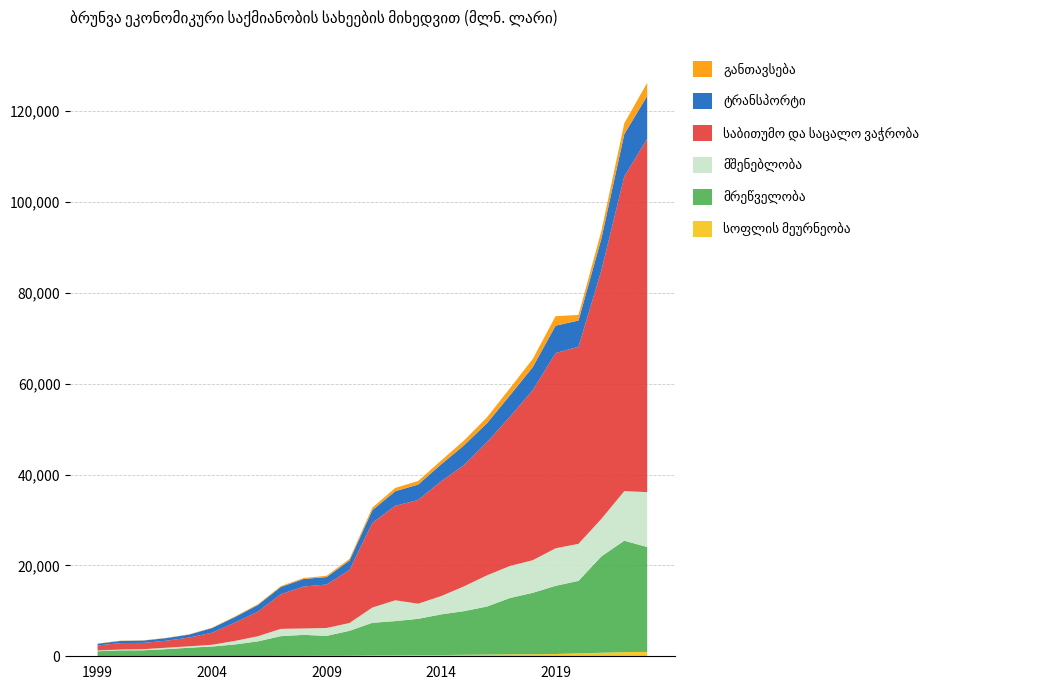

Reading left to right, extract all data points from this chart.

სოფლის მეურნეობა: 1999=14.5	2000=8.4	2001=10.1	2002=12.0	2003=16.9	2004=25.9	2005=38.0	2006=46.1	2007=76.6	2008=90.1	2009=108.0	2010=115.8	2011=179.4	2012=204.8	2013=237.3	2014=263.0	2015=330.8	2016=368.0	2017=425.9	2018=446.9	2019=498.4	2020=653.0	2021=773.7	2022=915.5	2023=969.0
მრეწველობა: 1999=1090.6	2000=1284.7	2001=1305.7	2002=1554.9	2003=1867.6	2004=2124.5	2005=2567.0	2006=3236.0	2007=4350.2	2008=4619.9	2009=4382.6	2010=5486.3	2011=7186.6	2012=7535.6	2013=8006.1	2014=8953.4	2015=9603.9	2016=10571.8	2017=12384.4	2018=13518.5	2019=15005.2	2020=15937.7	2021=21214.9	2022=24517.0	2023=23074.8
მშენებლობა: 1999=183.0	2000=182.7	2001=243.8	2002=318.0	2003=309.5	2004=387.9	2005=779.9	2006=1125.5	2007=1604.7	2008=1412.0	2009=1740.2	2010=1721.7	2011=3367.9	2012=4581.1	2013=3327.6	2014=4027.6	2015=5447.1	2016=6863.2	2017=7051.2	2018=7171.3	2019=8263.2	2020=8157.7	2021=8250.7	2022=10913.7	2023=12077.0
საბითუმო და საცალო ვაჭრობა: 1999=1095.0	2000=1429.9	2001=1387.0	2002=1535.0	2003=1919.6	2004=2648.0	2005=4015.7	2006=5396.7	2007=7613.5	2008=9231.2	2009=9556.8	2010=11670.0	2011=18637.3	2012=20791.0	2013=22819.9	2014=25249.5	2015=26690.5	2016=29284.7	2017=32816.3	2018=37409.5	2019=42955.4	2020=43355.6	2021=54678.9	2022=69244.6	2023=77760.5
ტრანსპორტი: 1999=380.9	2000=469.7	2001=512.1	2002=581.0	2003=663.4	2004=1029.0	2005=1235.4	2006=1476.3	2007=1599.7	2008=1661.1	2009=1638.3	2010=2060.3	2011=2781.8	2012=3210.9	2013=3402.4	2014=3733.0	2015=4339.9	2016=4172.5	2017=4699.5	2018=5054.0	2019=6031.7	2020=5778.4	2021=6985.7	2022=9302.3	2023=9425.3
განთავსება: 1999=50.5	2000=55.6	2001=51.3	2002=53.4	2003=62.1	2004=81.3	2005=126.7	2006=179.0	2007=192.8	2008=224.6	2009=280.0	2010=383.9	2011=573.8	2012=730.0	2013=787.4	2014=843.6	2015=1069.9	2016=1307.0	2017=1562.3	2018=1811.7	2019=2089.1	2020=1232.4	2021=1722.9	2022=2393.7	2023=2896.9